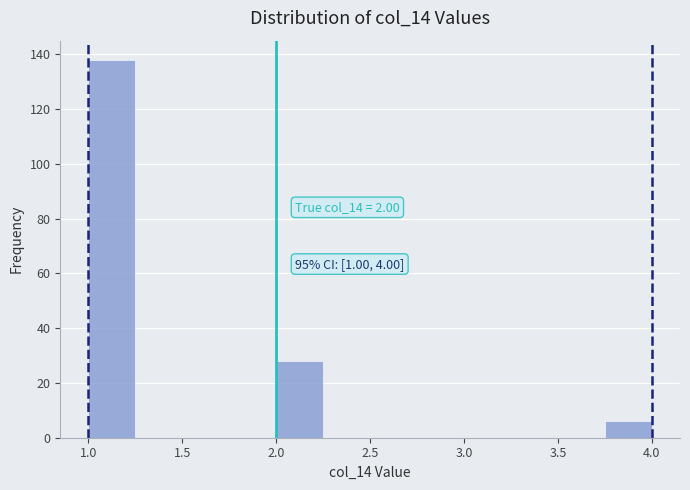

Over which range of the x-axis is the bar tallest?

1.00 to 1.25